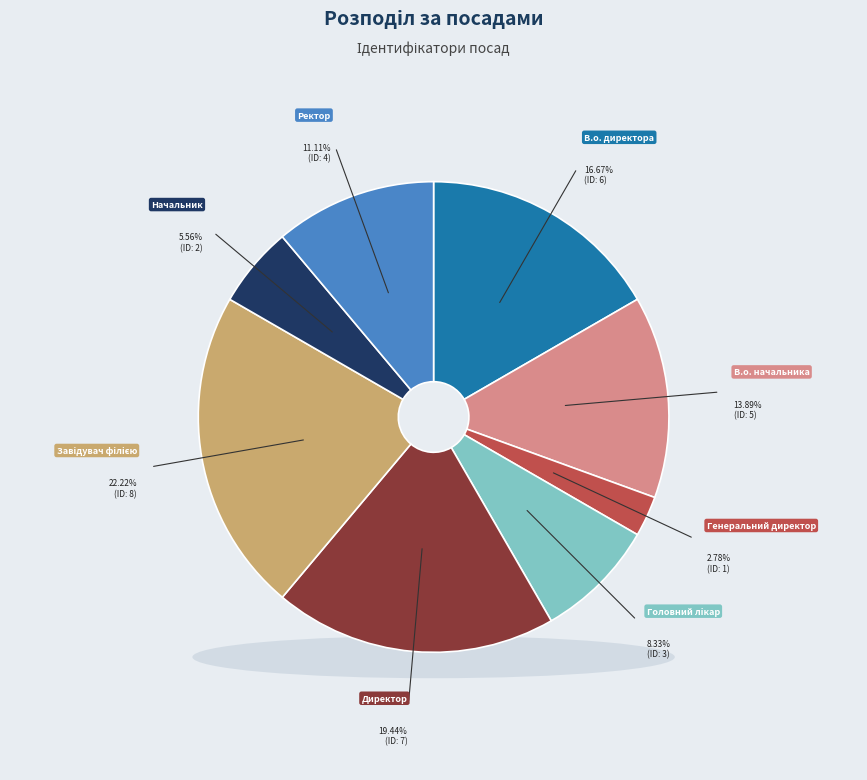

Is it true that Ректор is 21% of the pie?

False